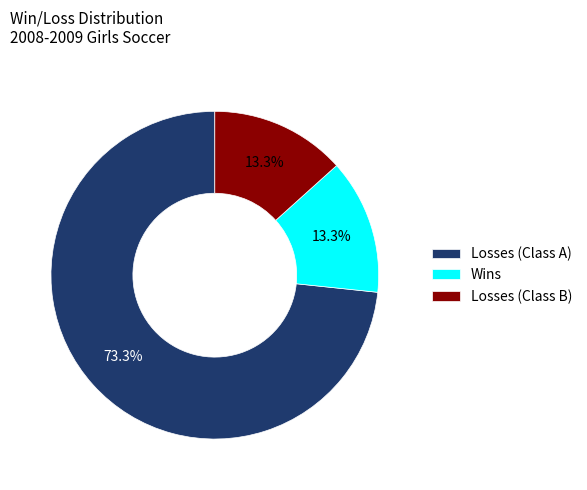

Which category has the biggest portion of the pie?

Losses (Class A)